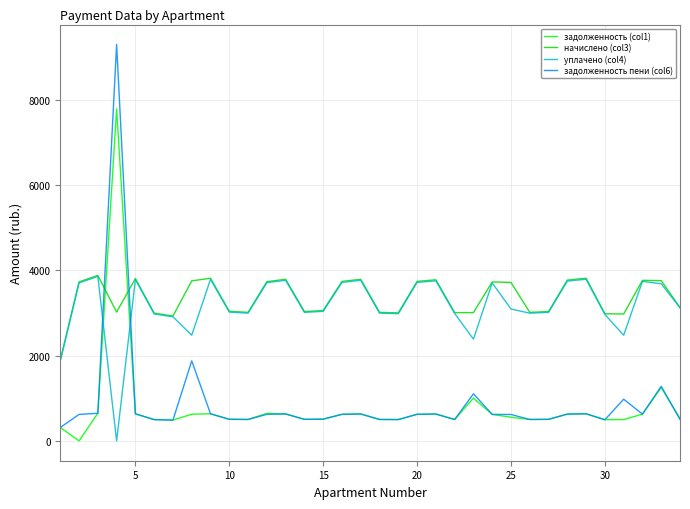

What is the difference between the second highest and second lowest values in the начислено (col3) series?

886.4